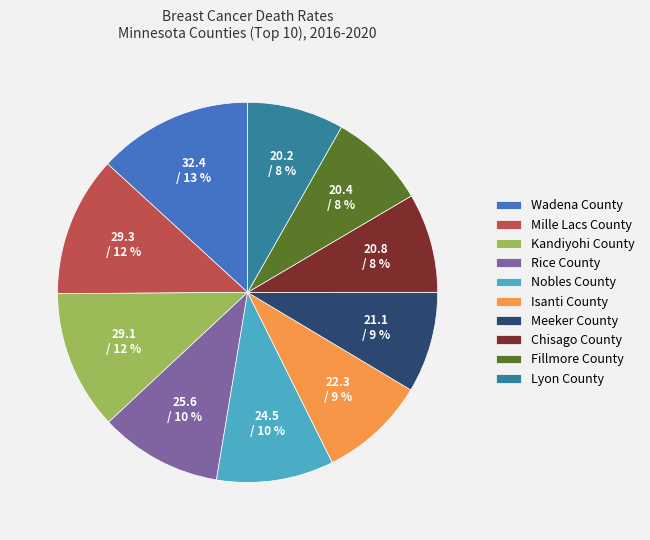

Does Mille Lacs County account for over 50% of the chart?

No